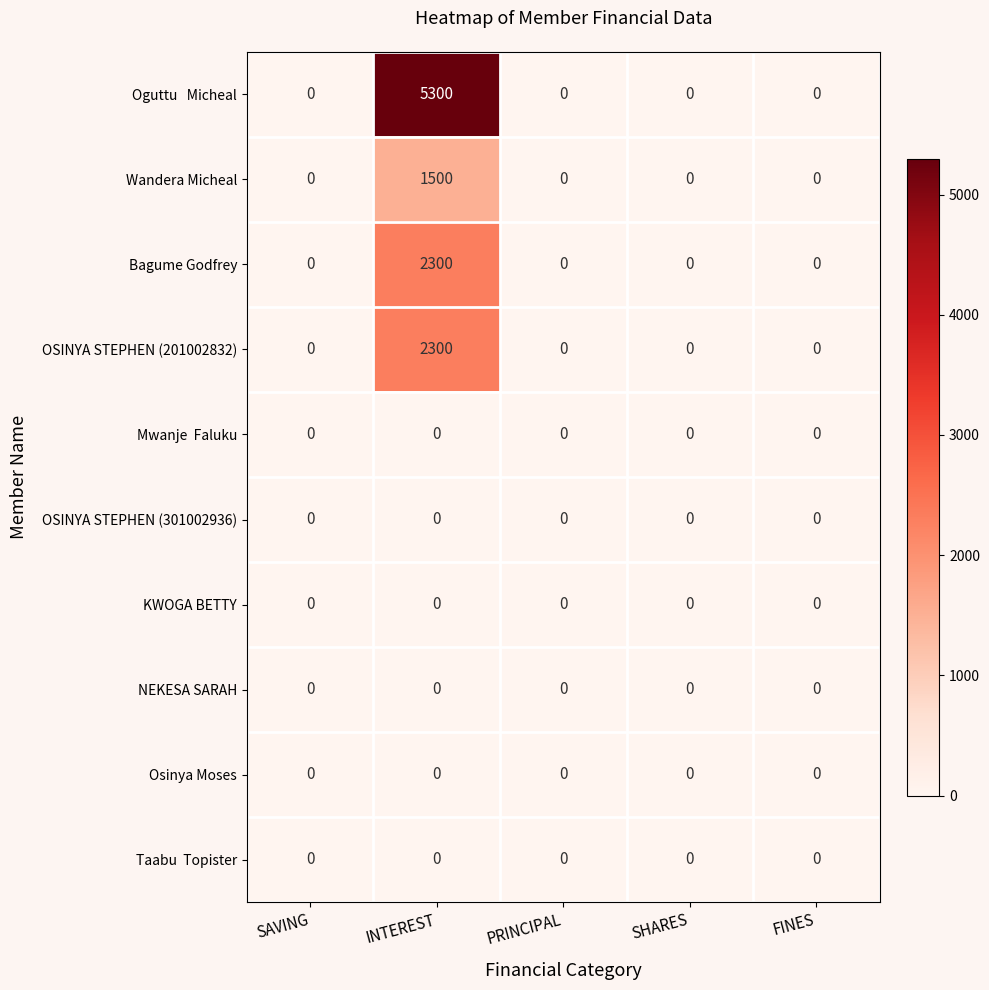

True or false: OSINYA STEPHEN (301002936) has a value of 0 at SAVING.

True